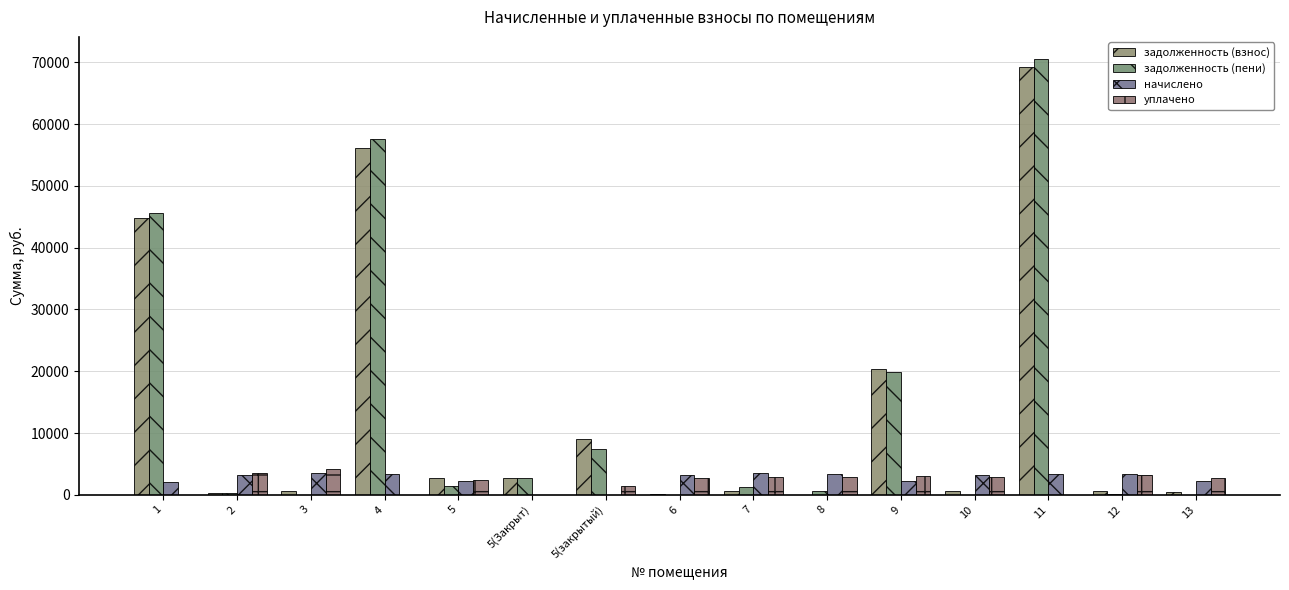

How many distinct data groups are displayed?

4